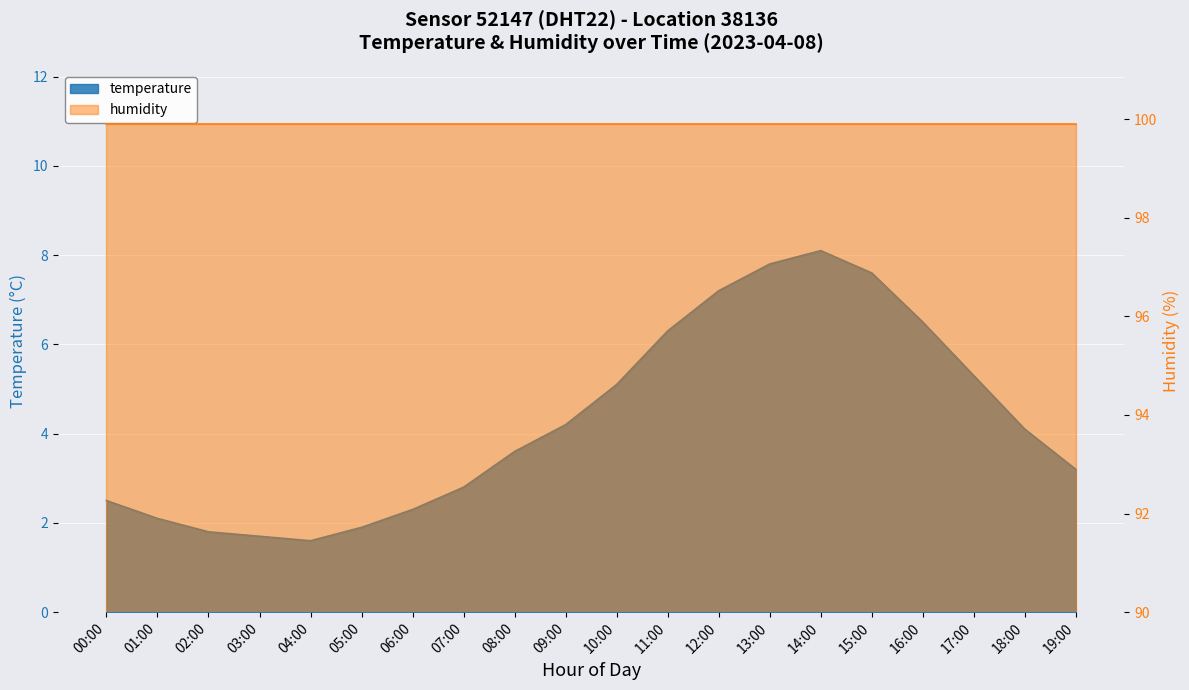

True or false: there are more than 2 points higher than both neighbors.

False